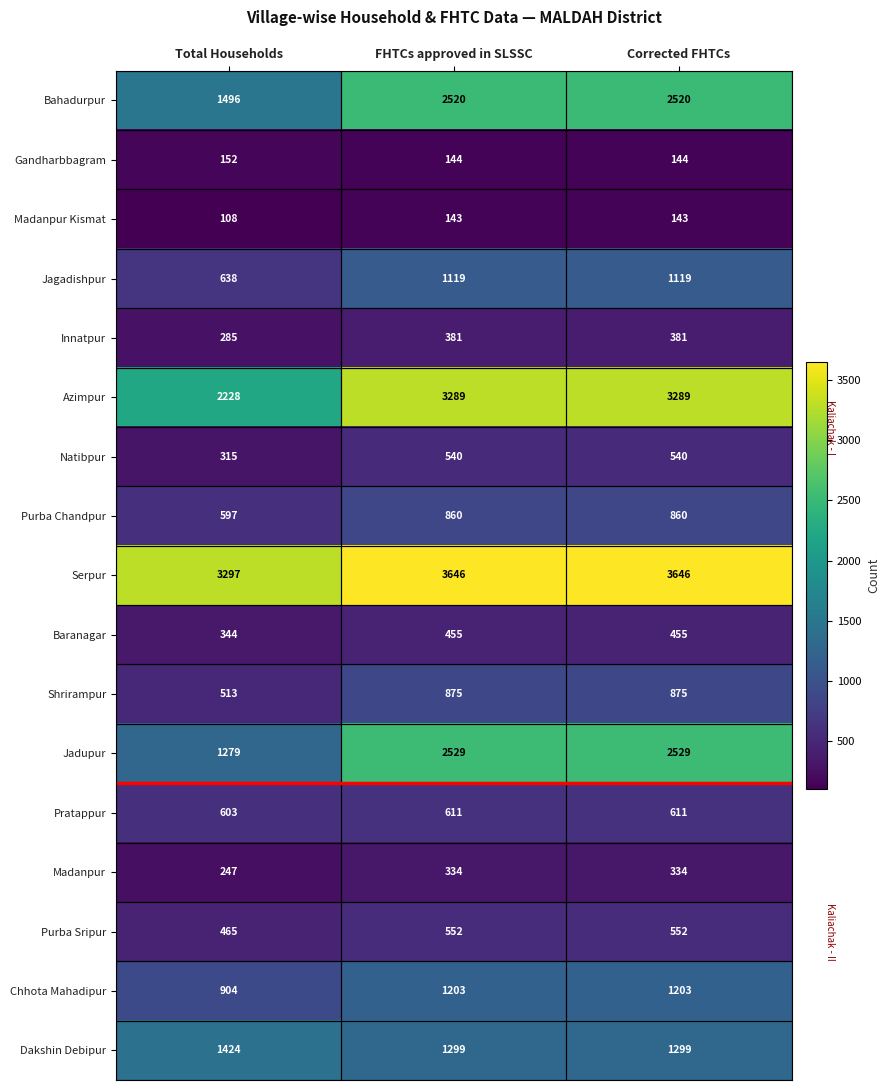

How many values in the Serpur series are below 3646?

1